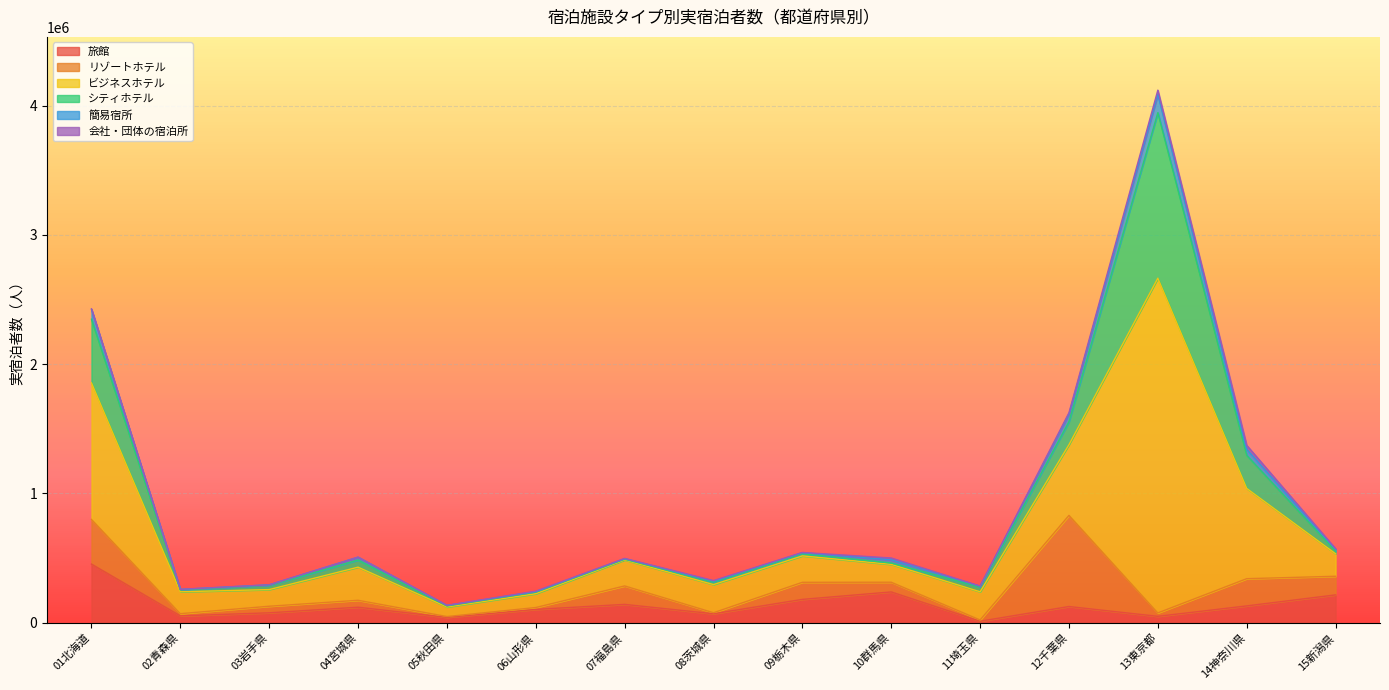

True or false: 簡易宿所 has more than 1 points higher than both neighbors.

True